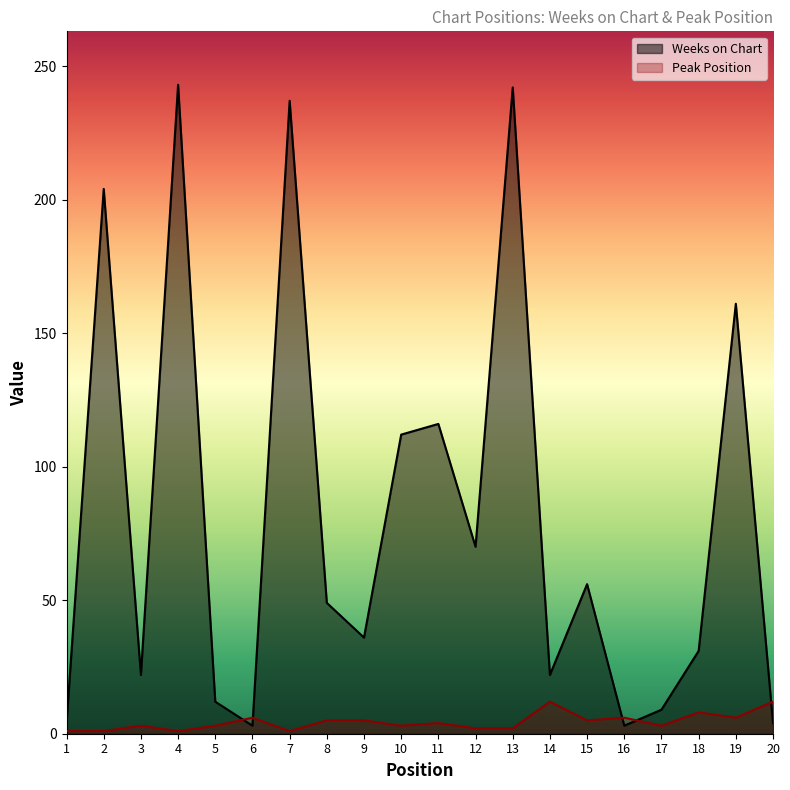

After their last crossing, which series has the higher values: Weeks on Chart or Peak Position?

Peak Position